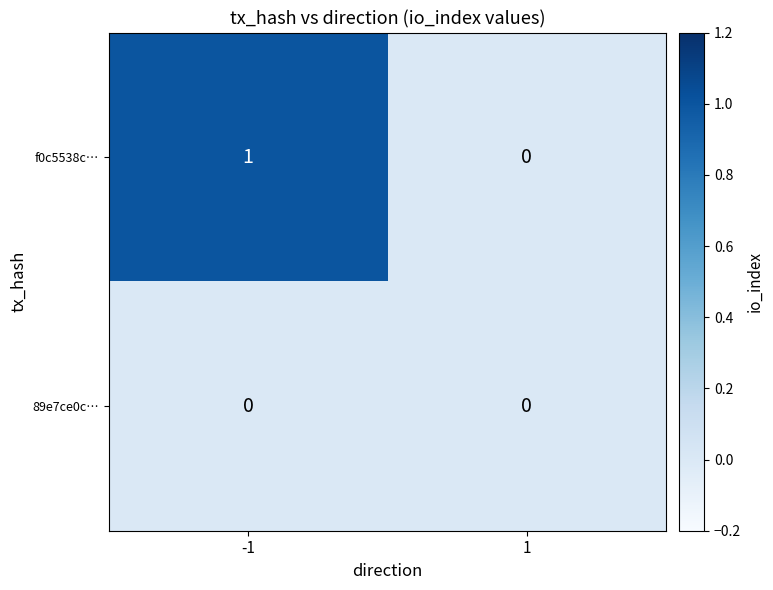

List the series in order of their overall mean, highest first.

f0c5538c…, 89e7ce0c…